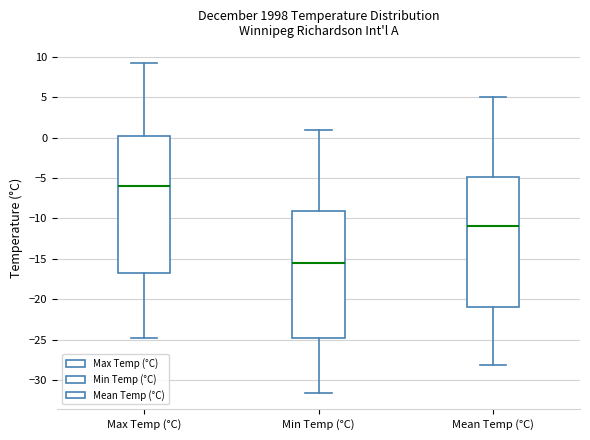

Comparing the boxes themselves (not the whiskers), which one is the tallest?

Max Temp (°C)